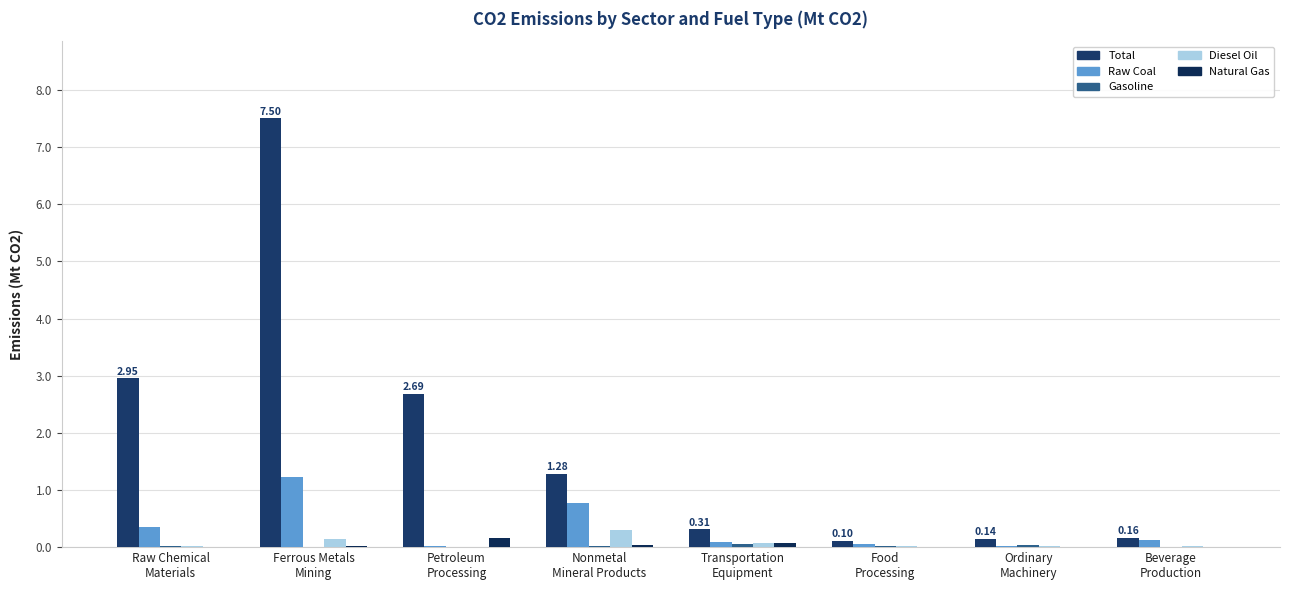

Count the number of data series in this chart.

5